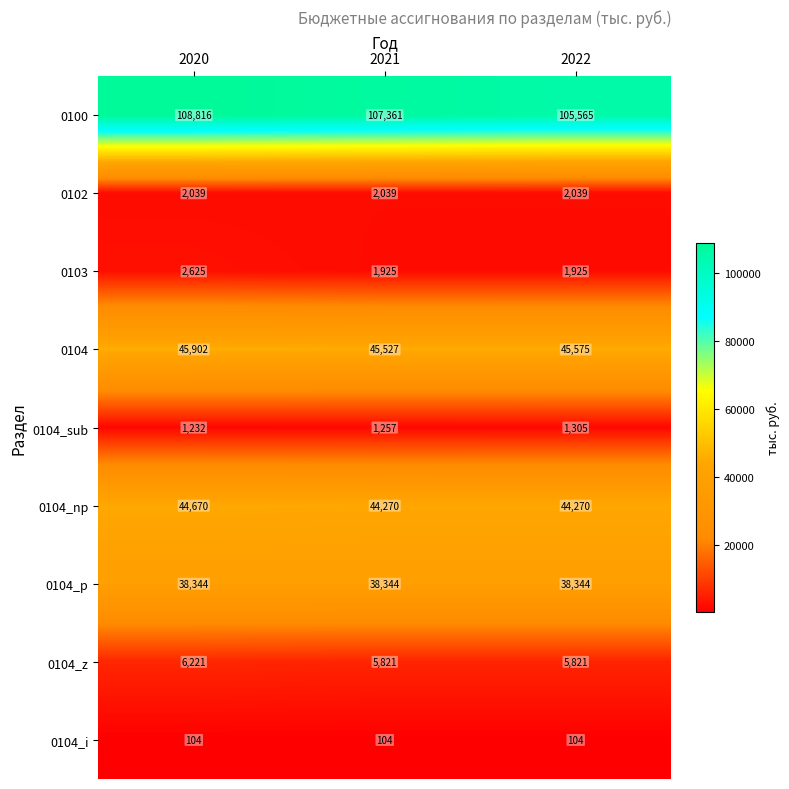

True or false: 0104_p has a value of 20717 at 2021.

False